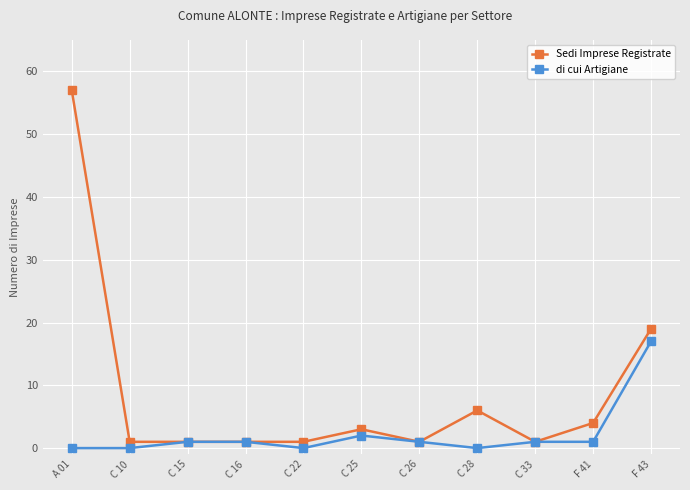

What is the spread (max minus min) of values at C 28?

6